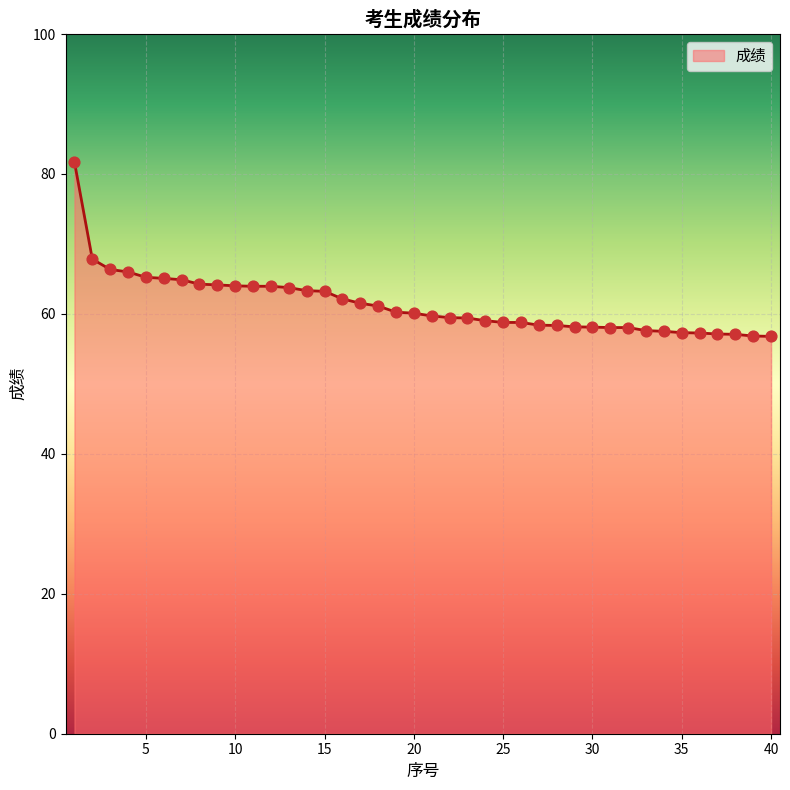

What is the maximum value shown in the chart?

81.7